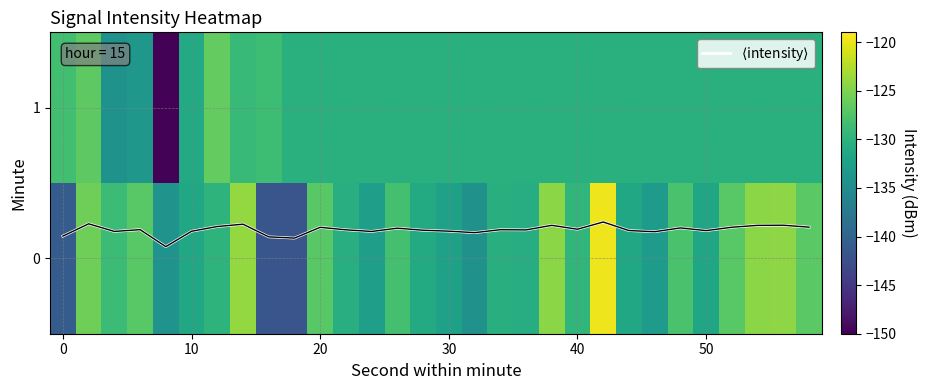

What is the difference between the maximum and second lowest values in the 1 series?

7.8